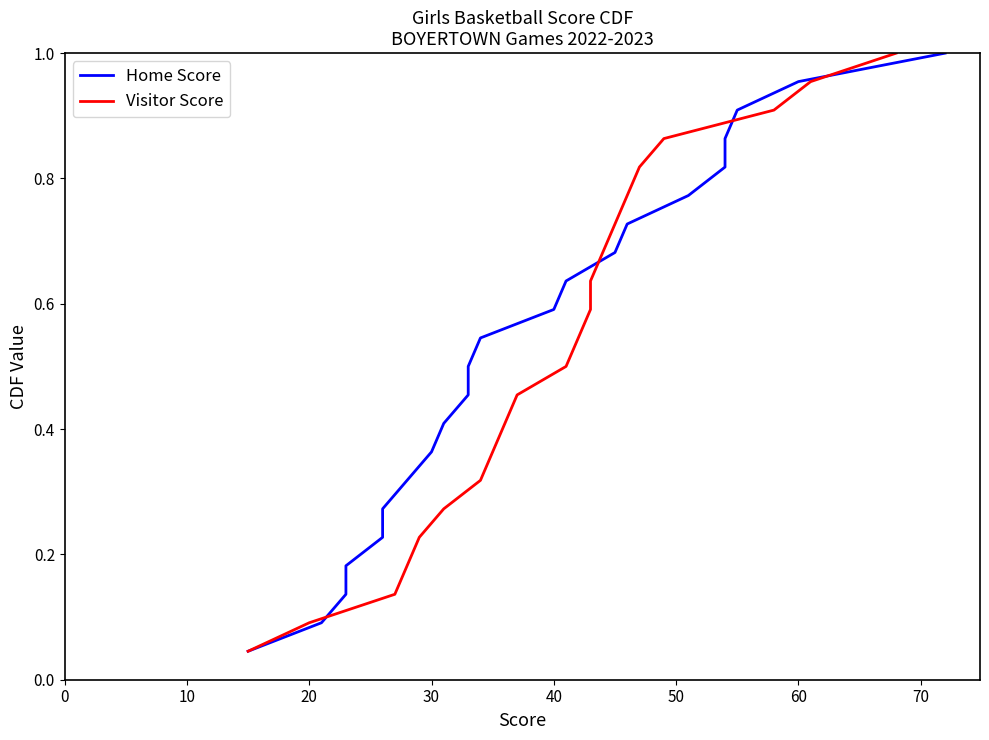

Is this an area chart (filled region under the line)?

No